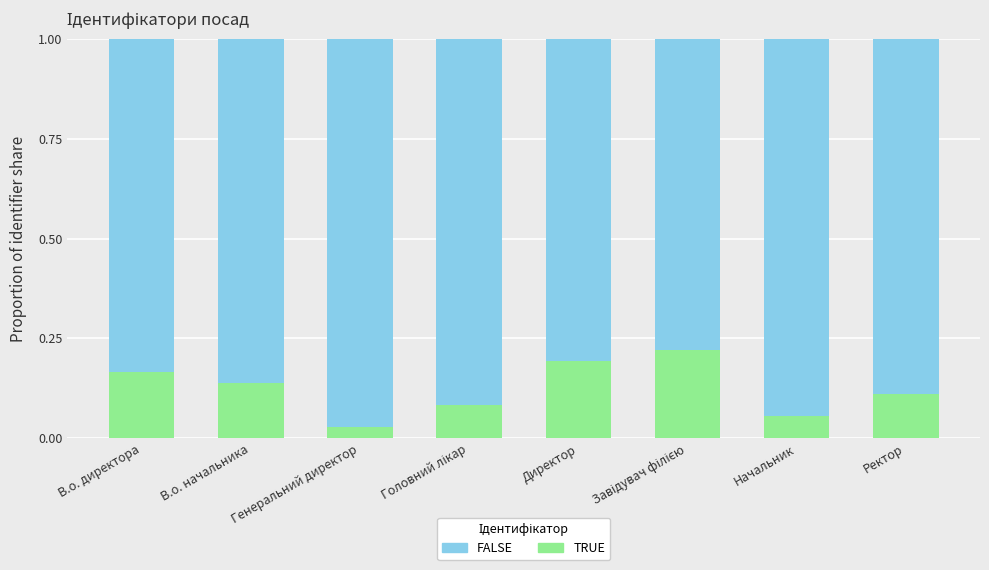

Where is TRUE nearest to the value 0?

Генеральний директор